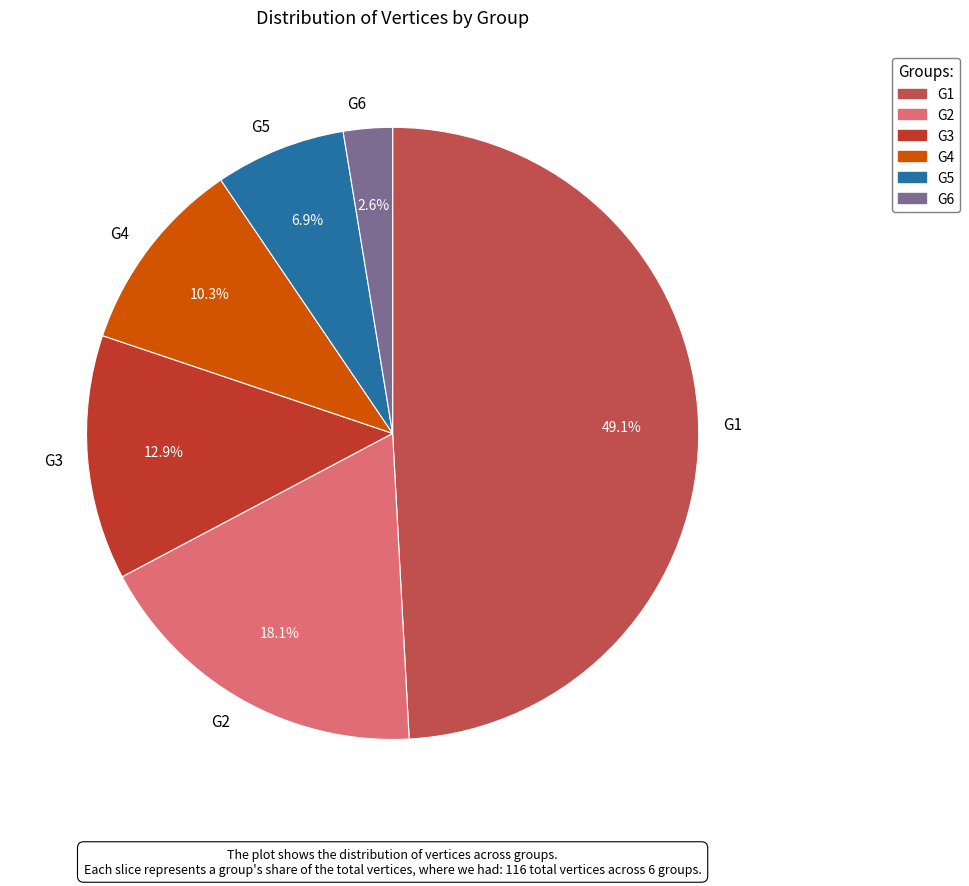

To the nearest percent, what percentage of the pie is G6?

3%